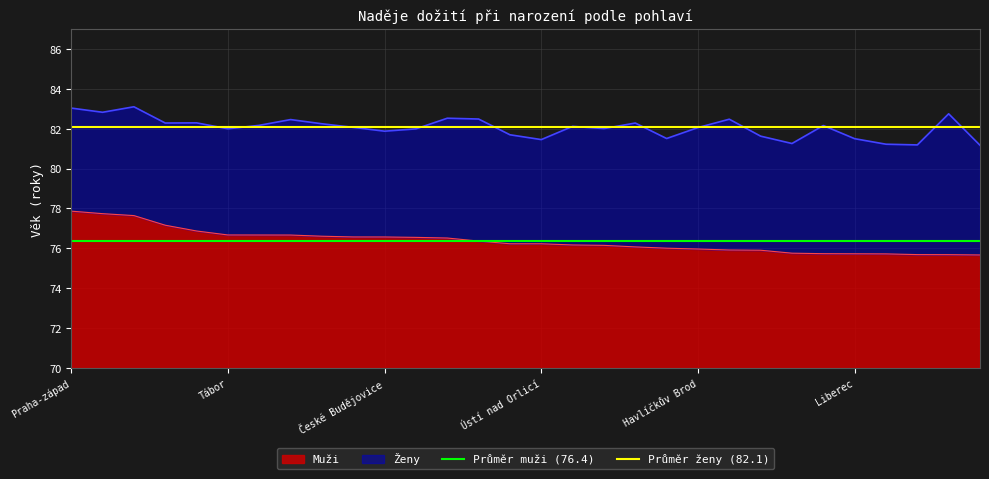

Read the Muži value at Liberec.

75.7